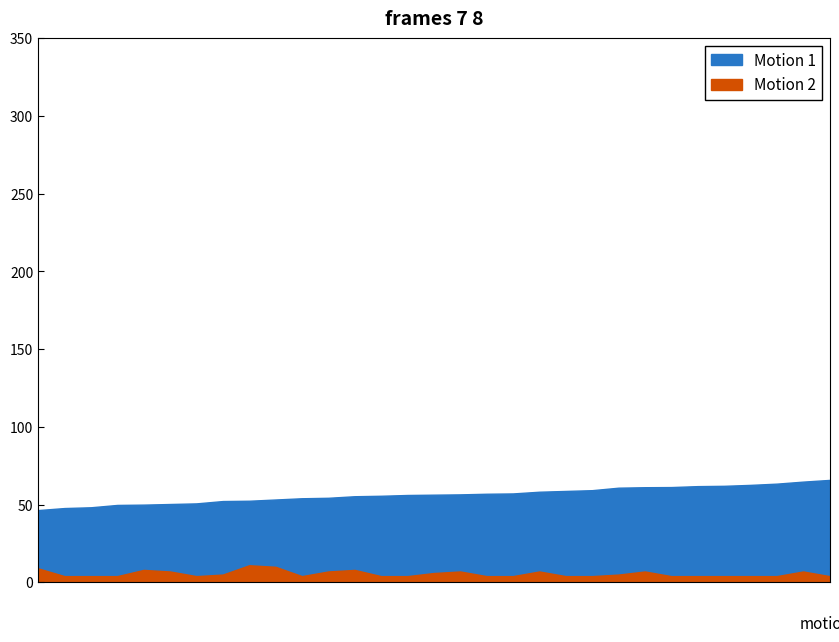

At which label does Motion 2 reach its minimum?

3